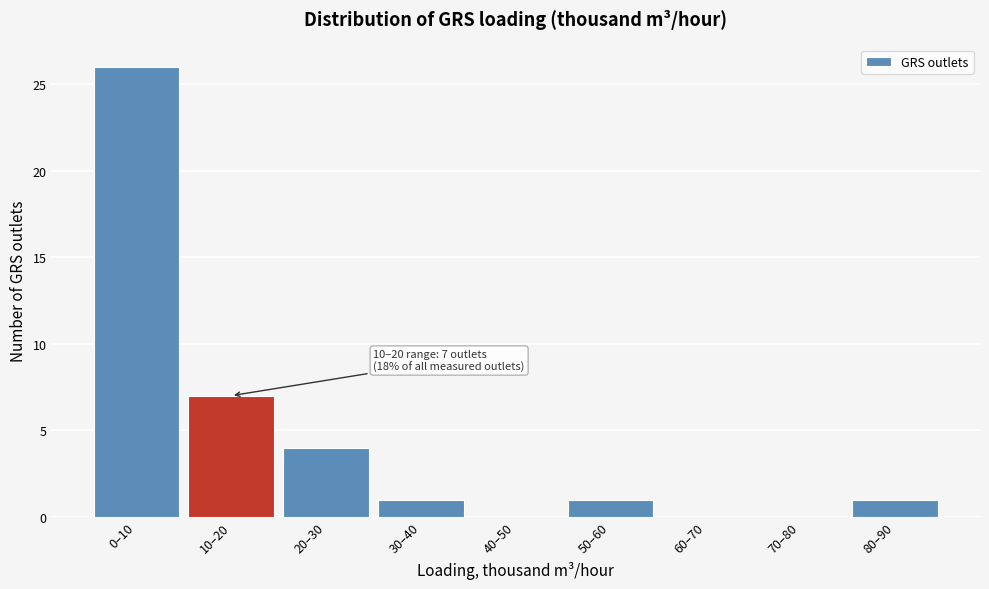

Reading left to right, transcribe all the data shown in this chart.

0–10=26	10–20=7	20–30=4	30–40=1	40–50=0	50–60=1	60–70=0	70–80=0	80–90=1